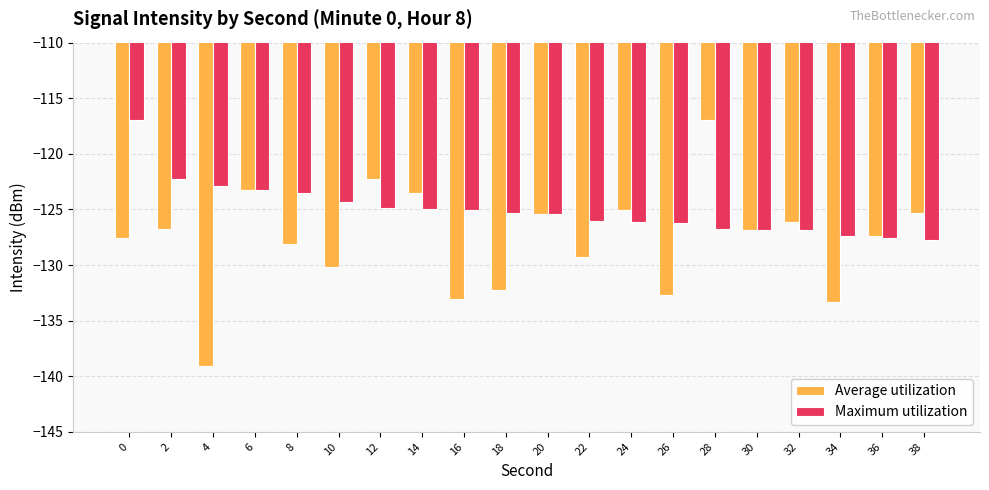

At which label is Average utilization closest to -128?

8